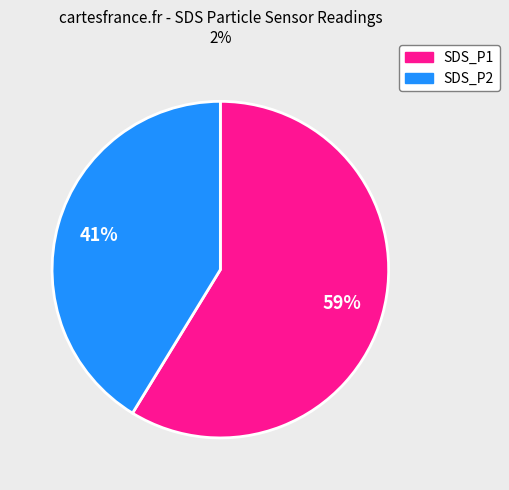

Is it true that SDS_P2 is 34% of the pie?

False